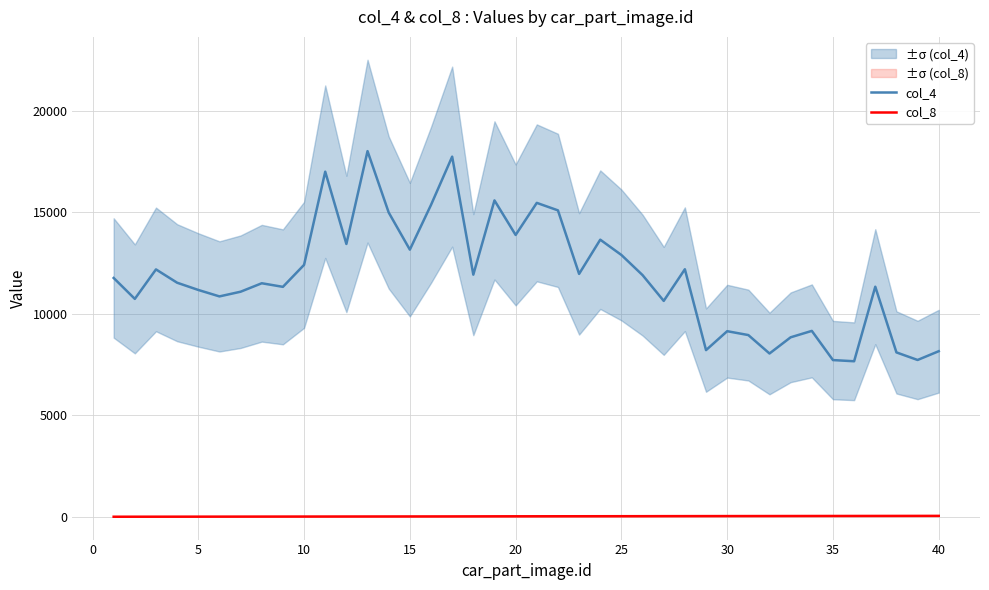

True or false: col_8 and col_4 cross at least once.

False